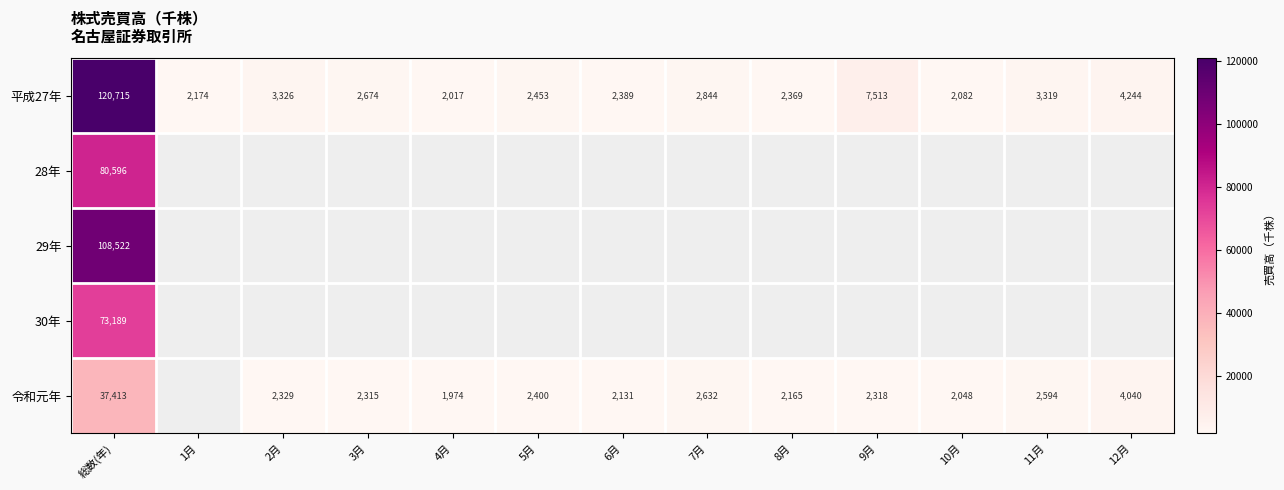

What is the total value across all series at 総数(年)?

420435